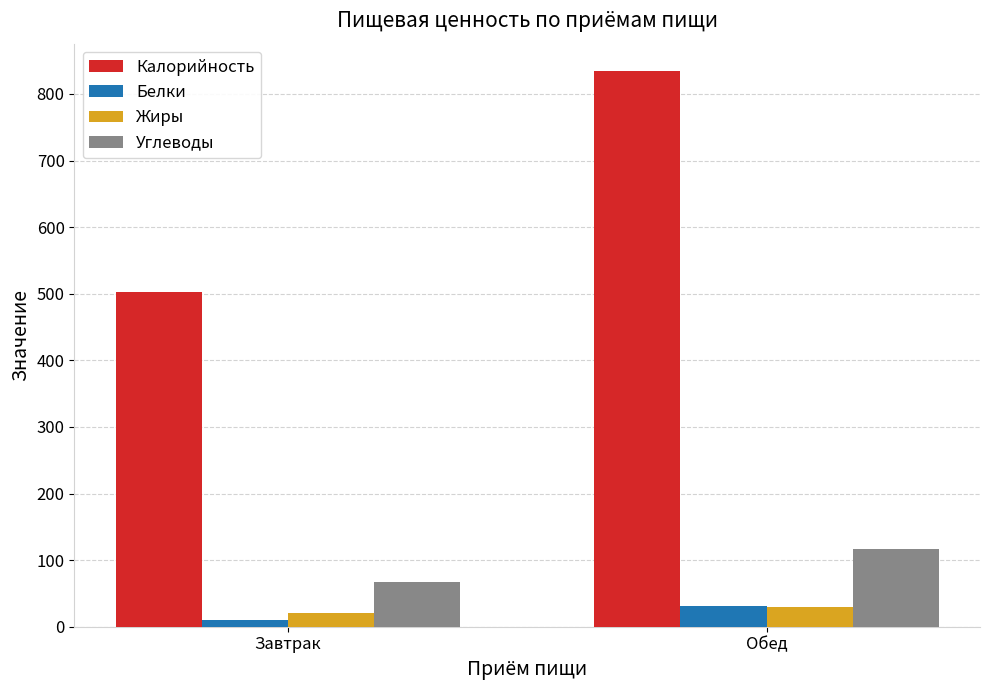

Where does the Белки series first go above 31?

Обед